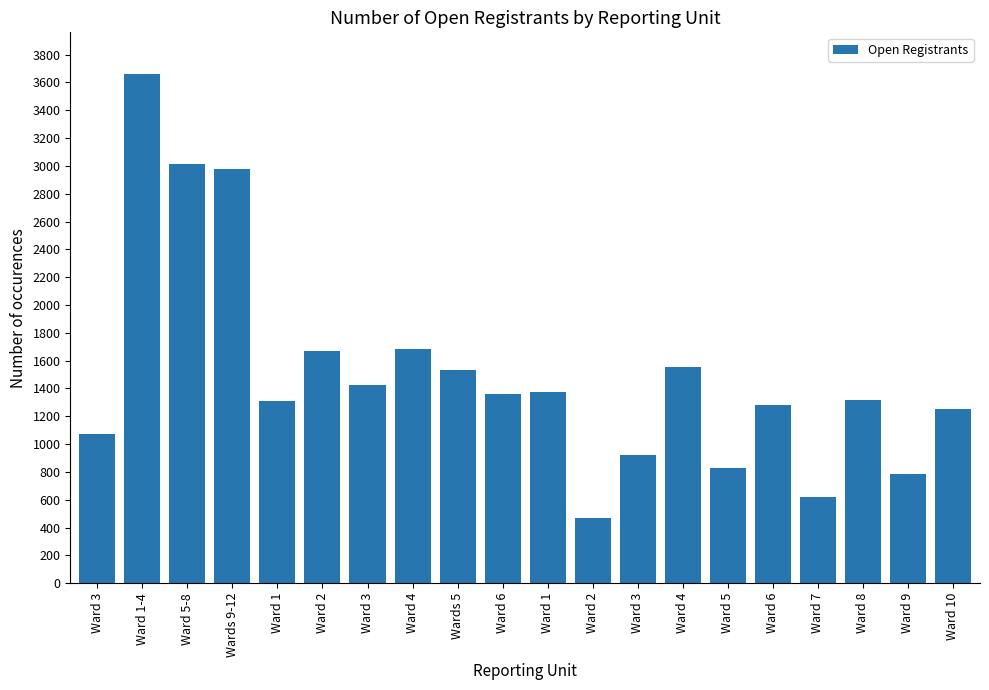

What is the change in value from Ward 3 to Ward 9?

-634